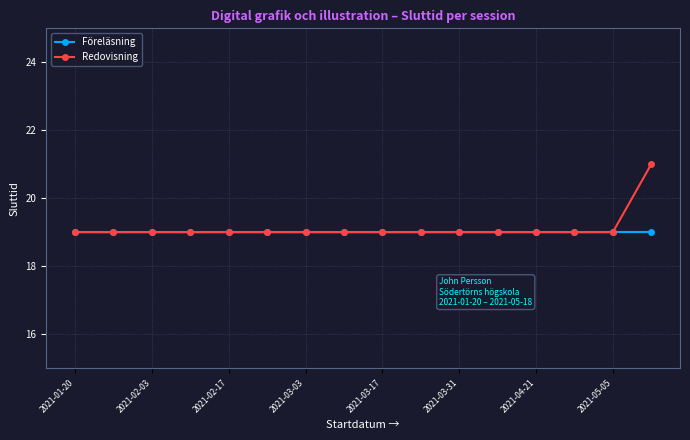

What is the value of the Redovisning point at the 14th from the left?

19